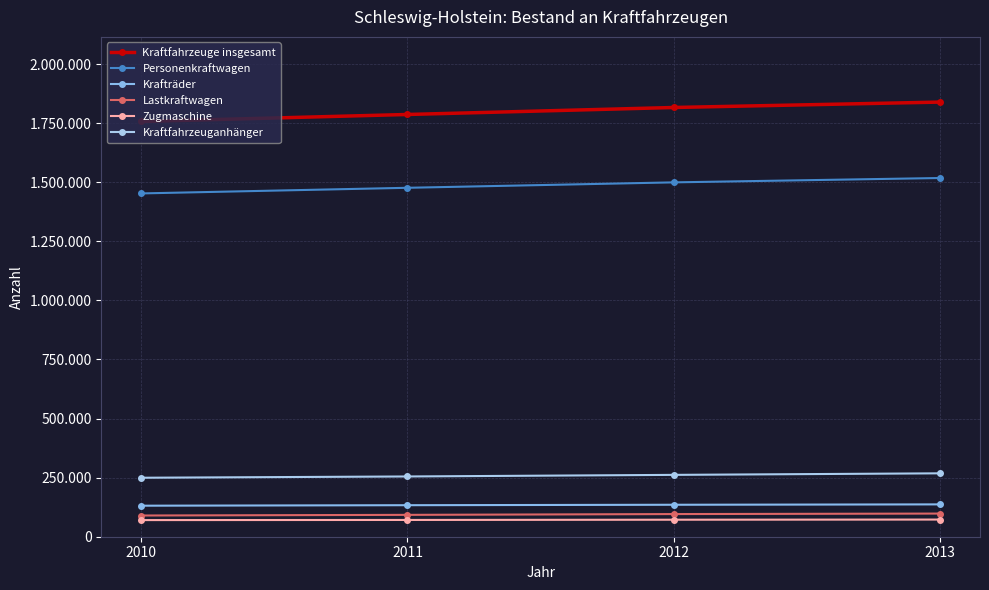

Is the value of Kraftfahrzeuganhänger at 2011 greater than the value of Personenkraftwagen at 2010?

No